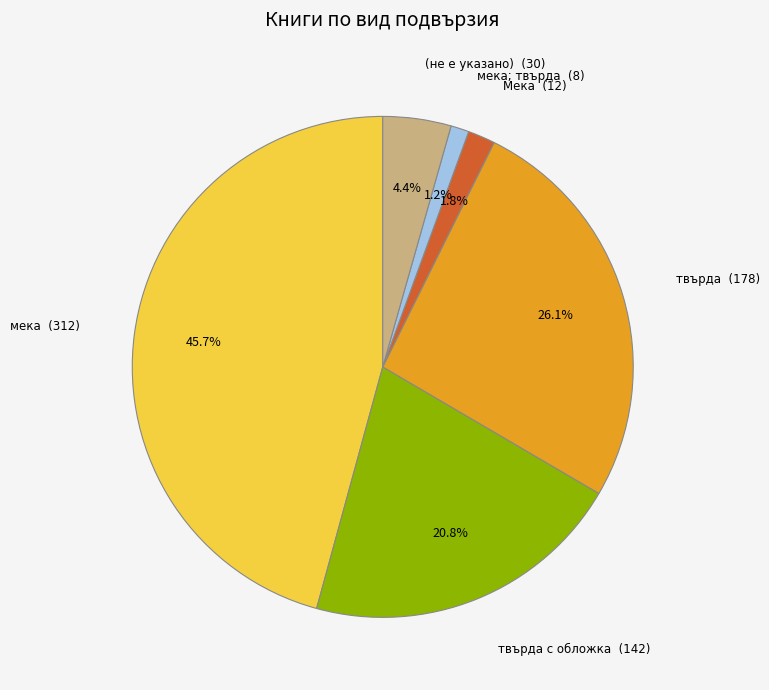

Between мека; твърда and (не е указано), which is larger?

(не е указано)